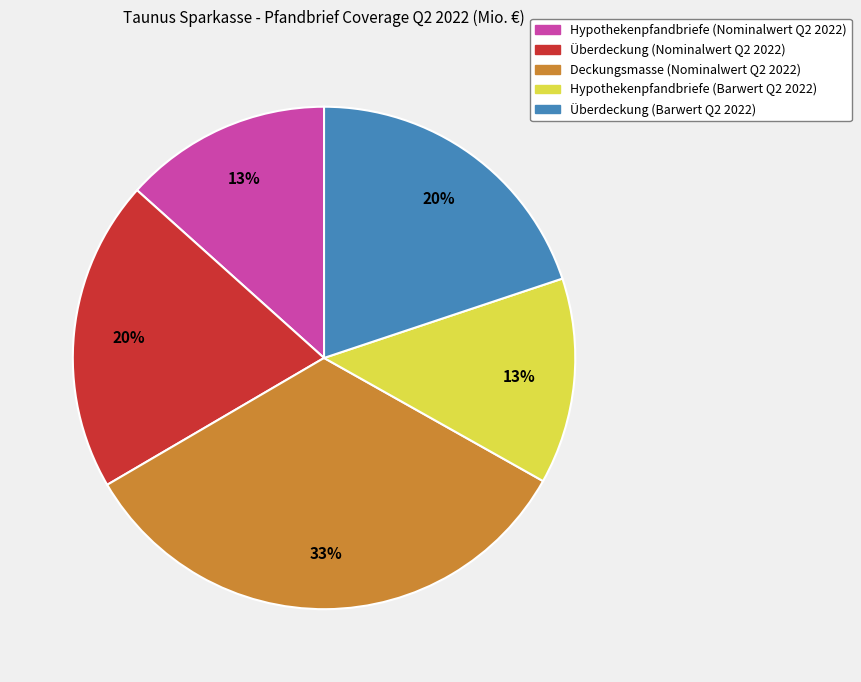

Is it true that Hypothekenpfandbriefe (Barwert Q2 2022) is 21% of the pie?

False